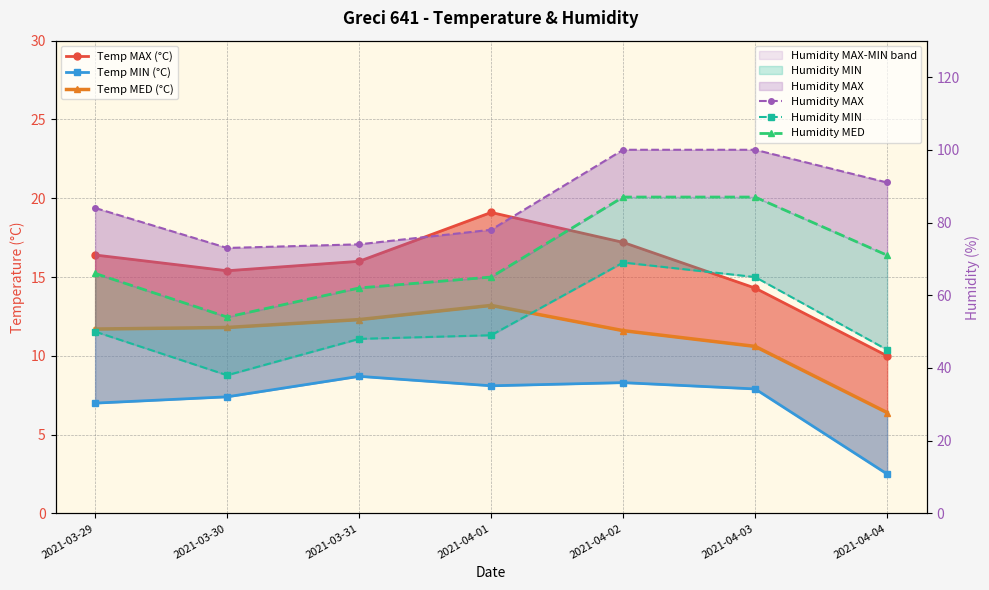

The value of Temp MIN (°C) at 2021-04-02 is 4.0. True or false?

False